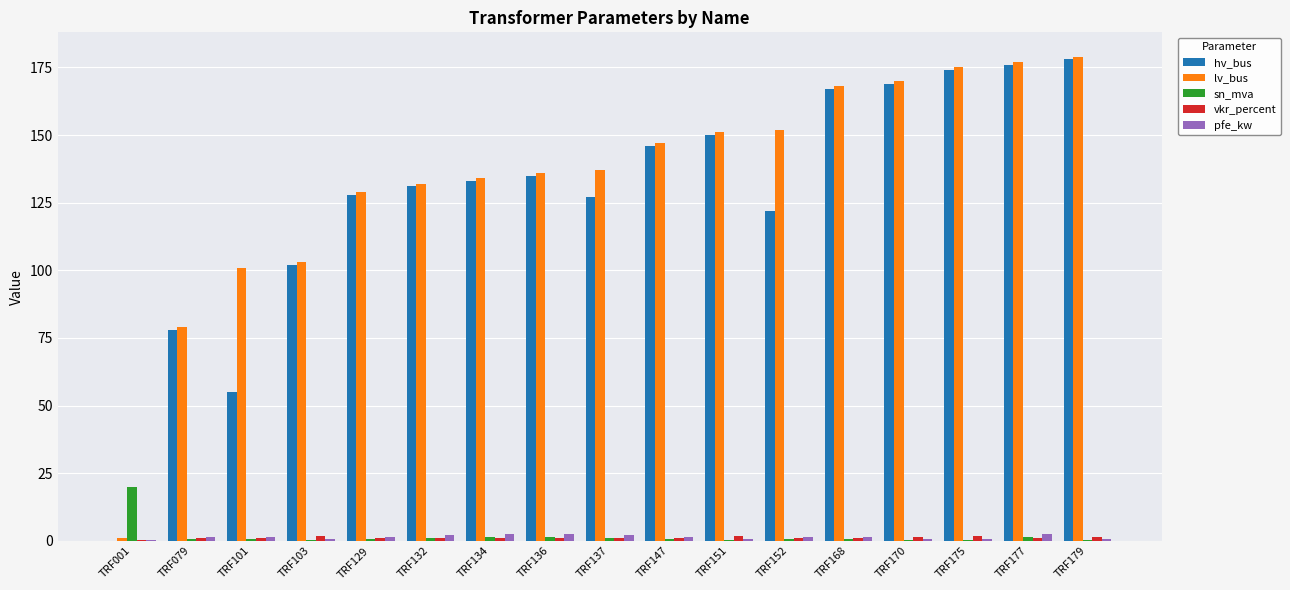

Between TRF101 and TRF137, which series saw the biggest shift?

hv_bus